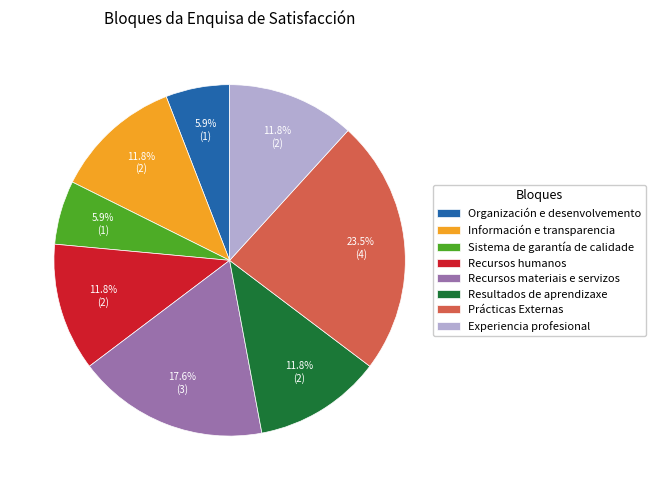

Which category has the biggest portion of the pie?

Prácticas Externas